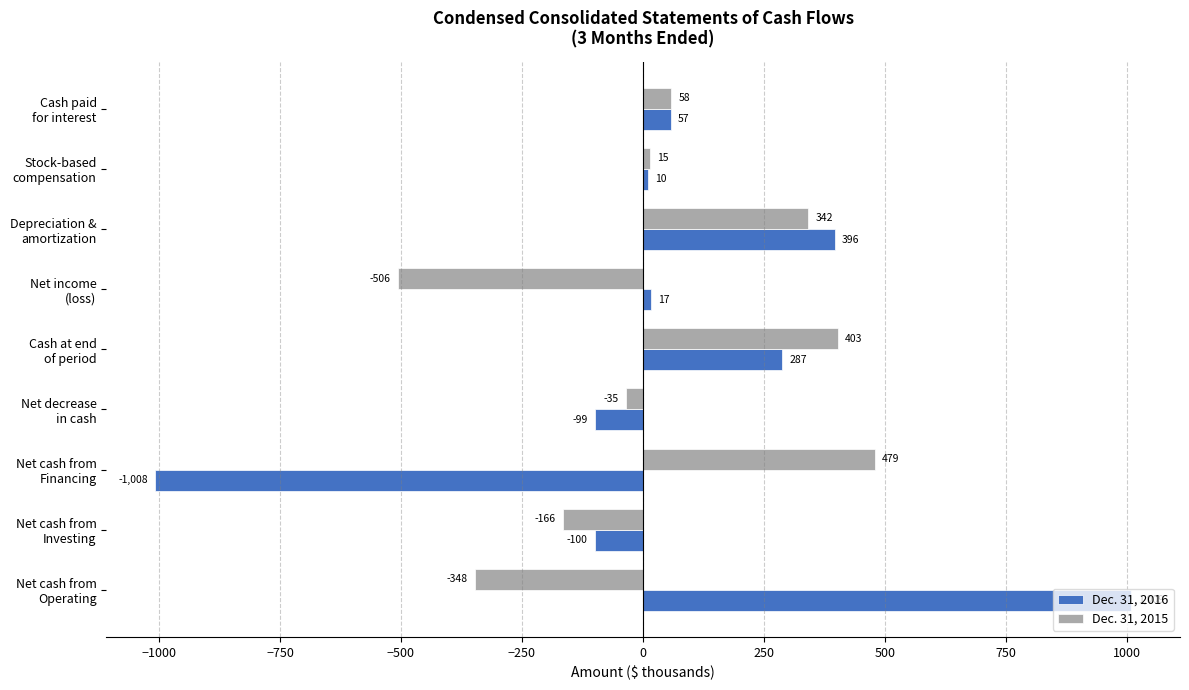

What is the difference between the maximum and second lowest values in the Dec. 31, 2016 series?

1109